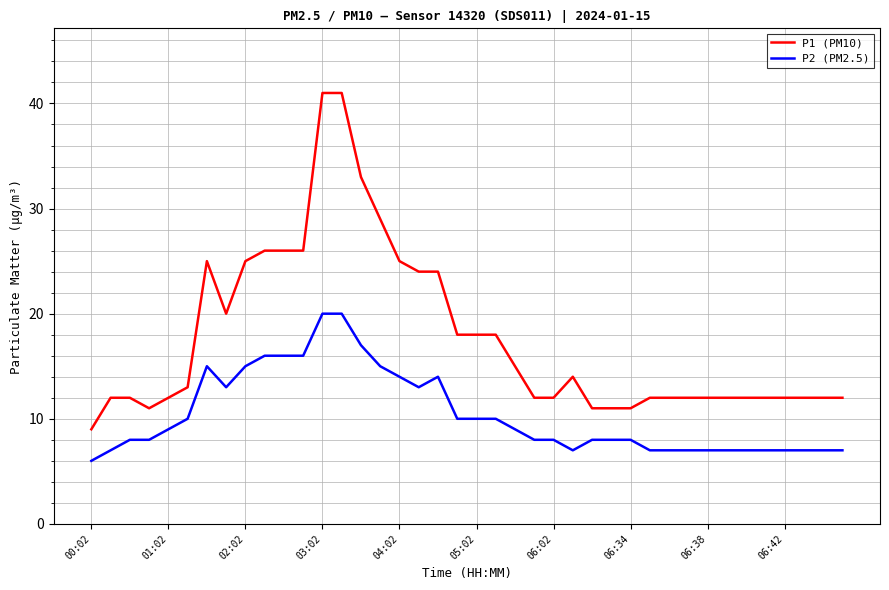

Rank the series by their maximum value, from highest to lowest.

P1 (PM10), P2 (PM2.5)